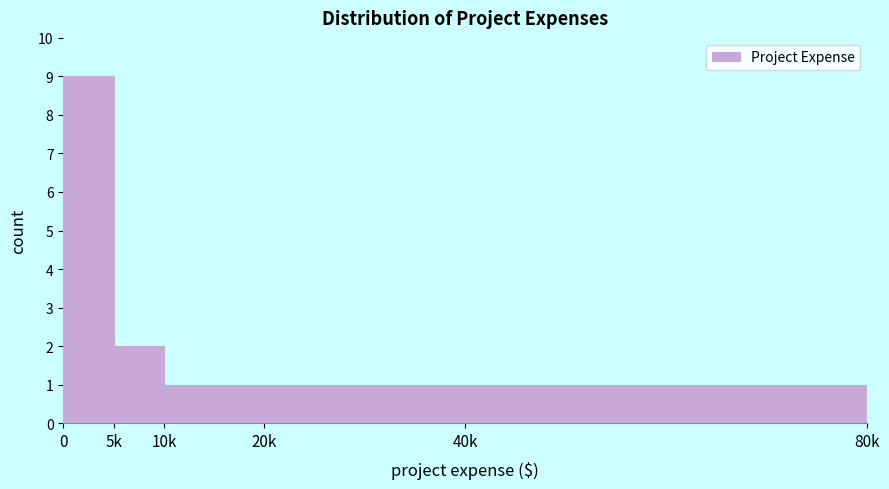

Reading left to right, transcribe all the data shown in this chart.

9	2	1	1	1